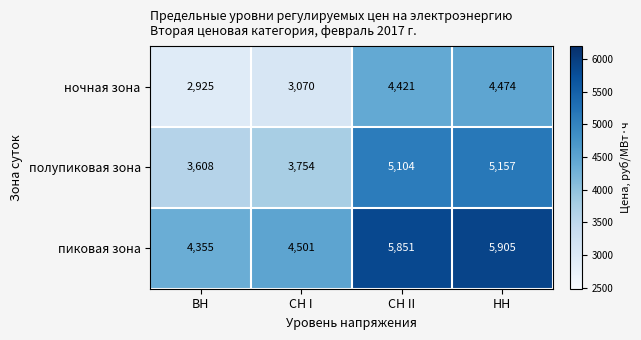

Which series has the widest spread of values?

пиковая зона